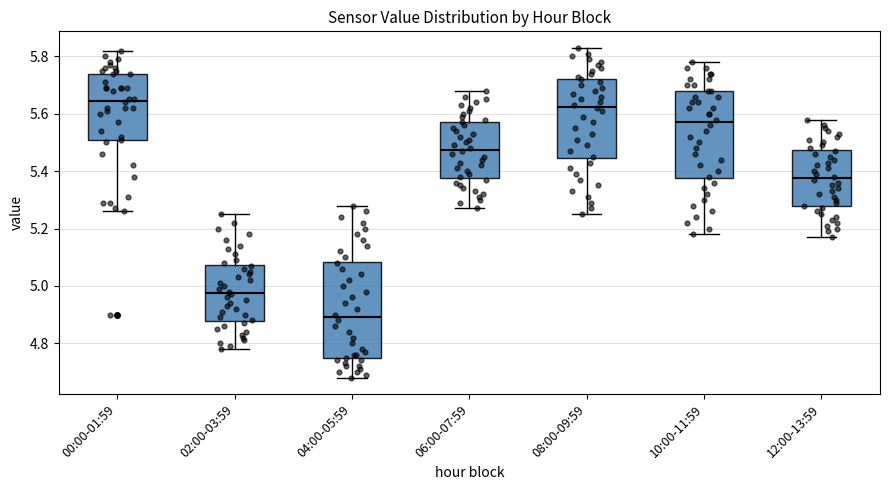

Where does the median line of the box for 06:00-07:59 sit on the y-axis? The values are not printed on the chart, so give them approximately, as read against the axis.

5.48